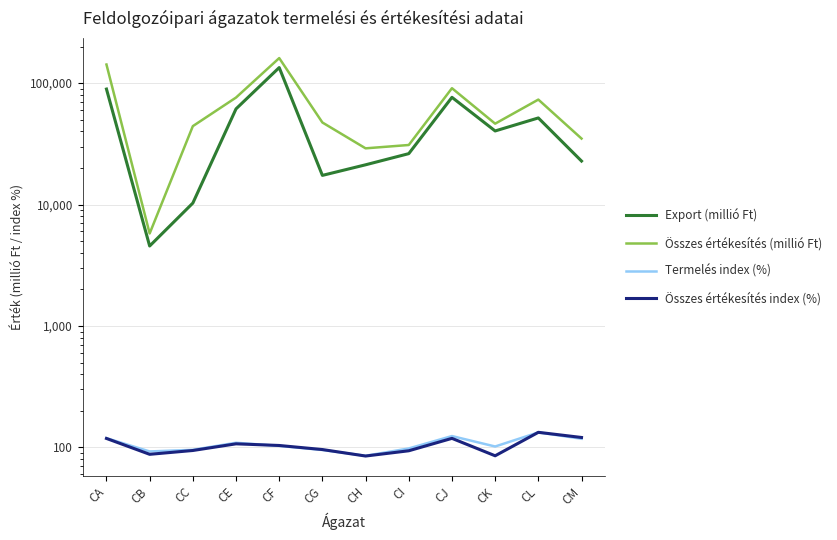

True or false: Export (millió Ft) has more than 2 interior local peaks.

True